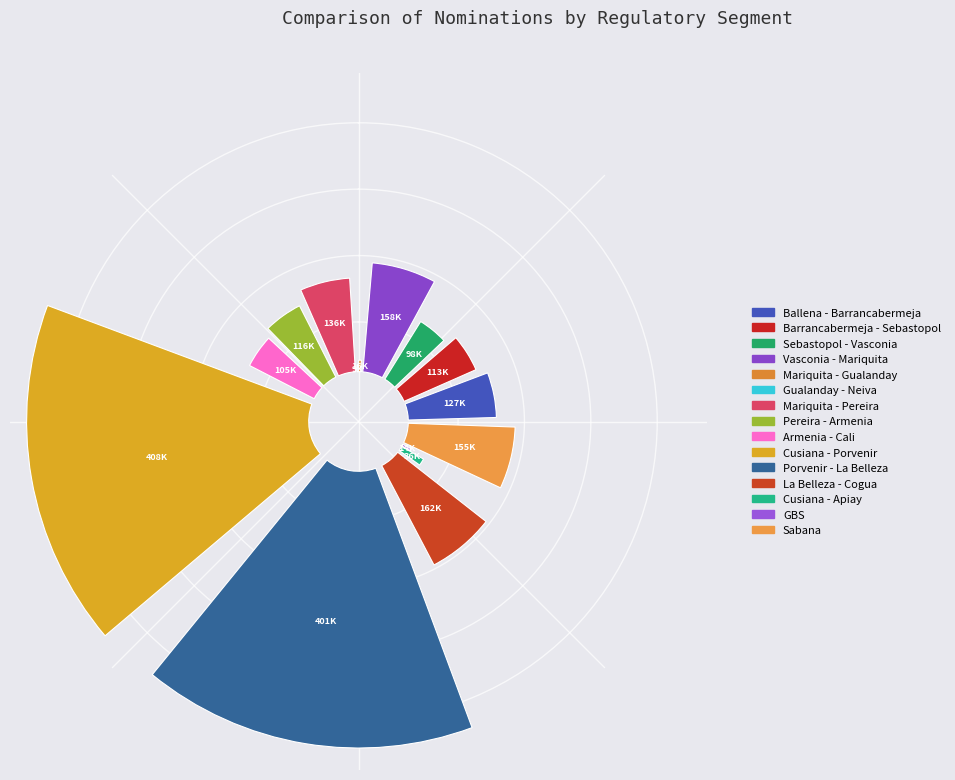

Which category has the smallest portion of the pie?

Gualanday - Neiva